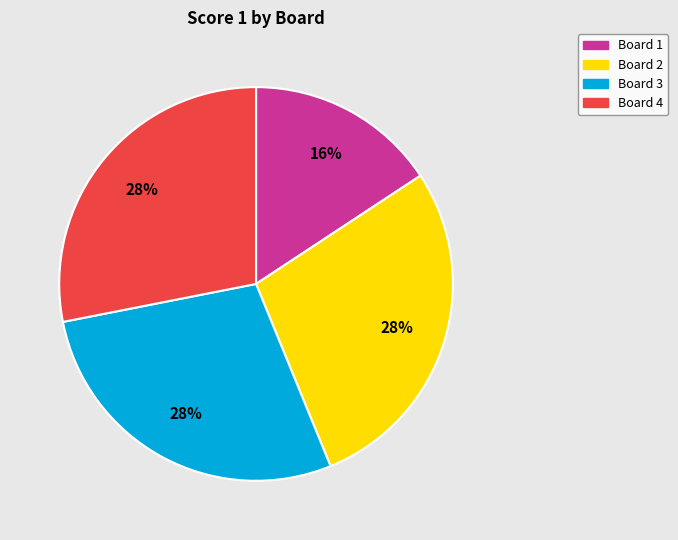

Is there any slice that represents more than half of the pie?

No